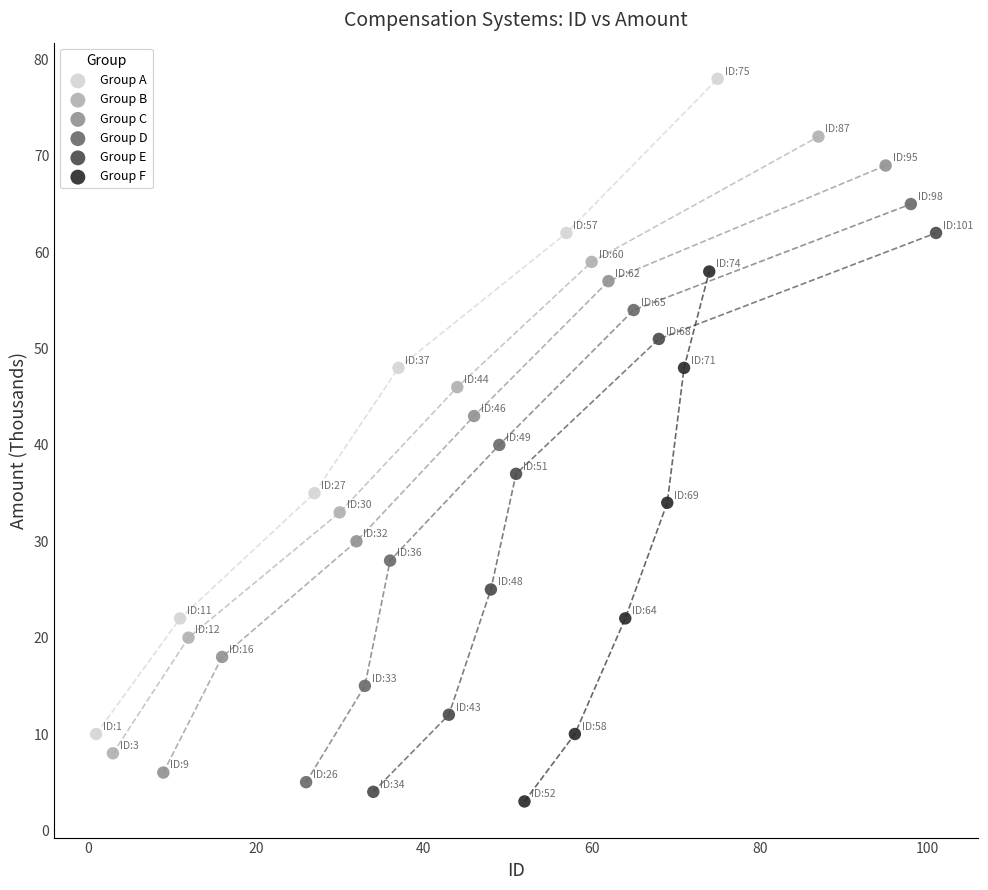

What are all the series names shown in the legend?

Group A, Group B, Group C, Group D, Group E, Group F